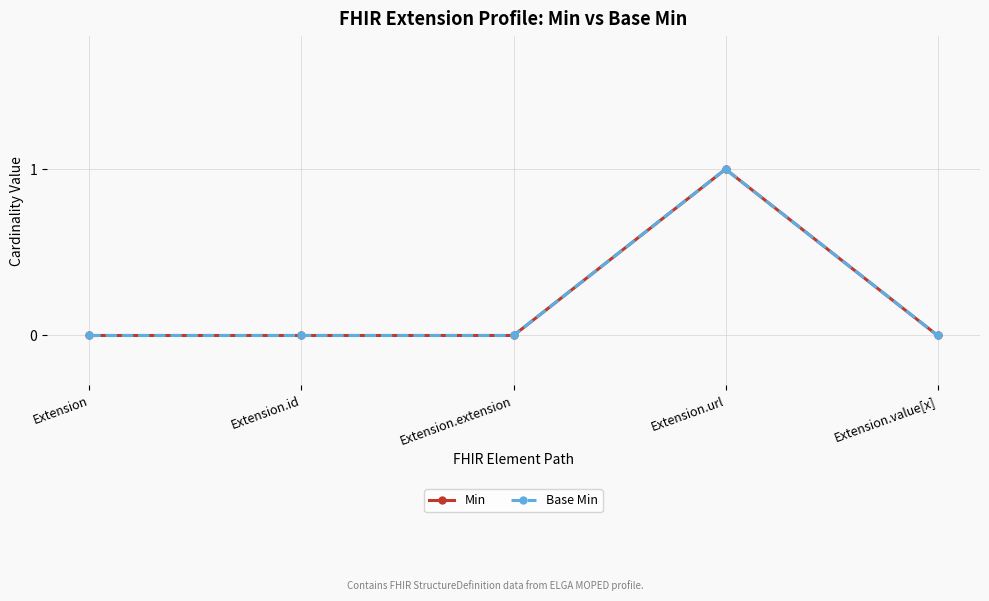

Does the chart display data point markers on the line(s)?

Yes